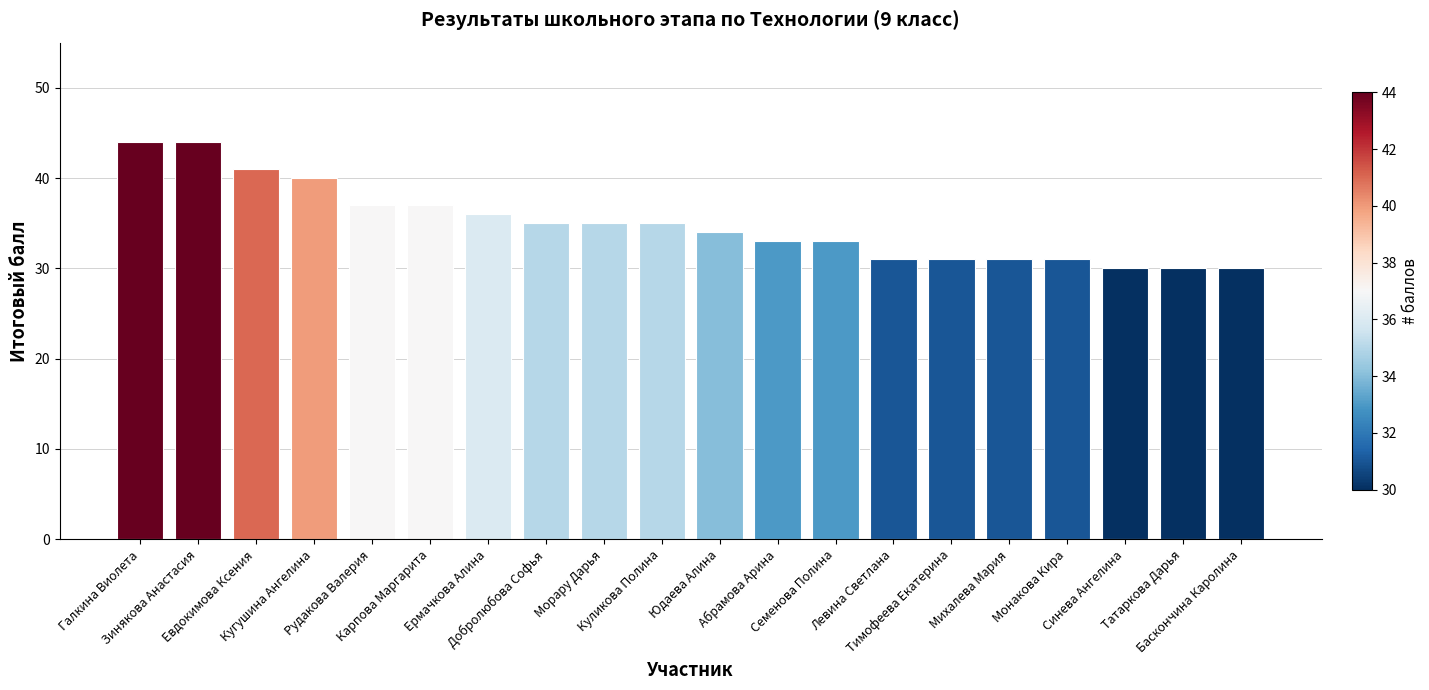

What is the sum of the values at Монакова Кира and Баскончина Каролина?

61